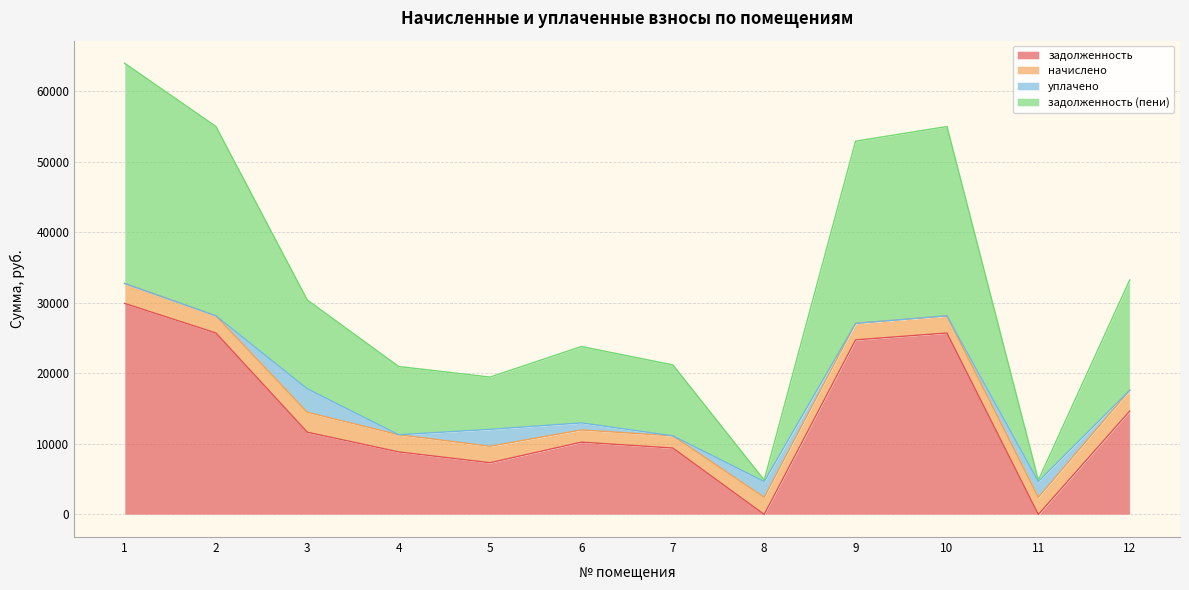

Which category has the lowest value across all series?

8